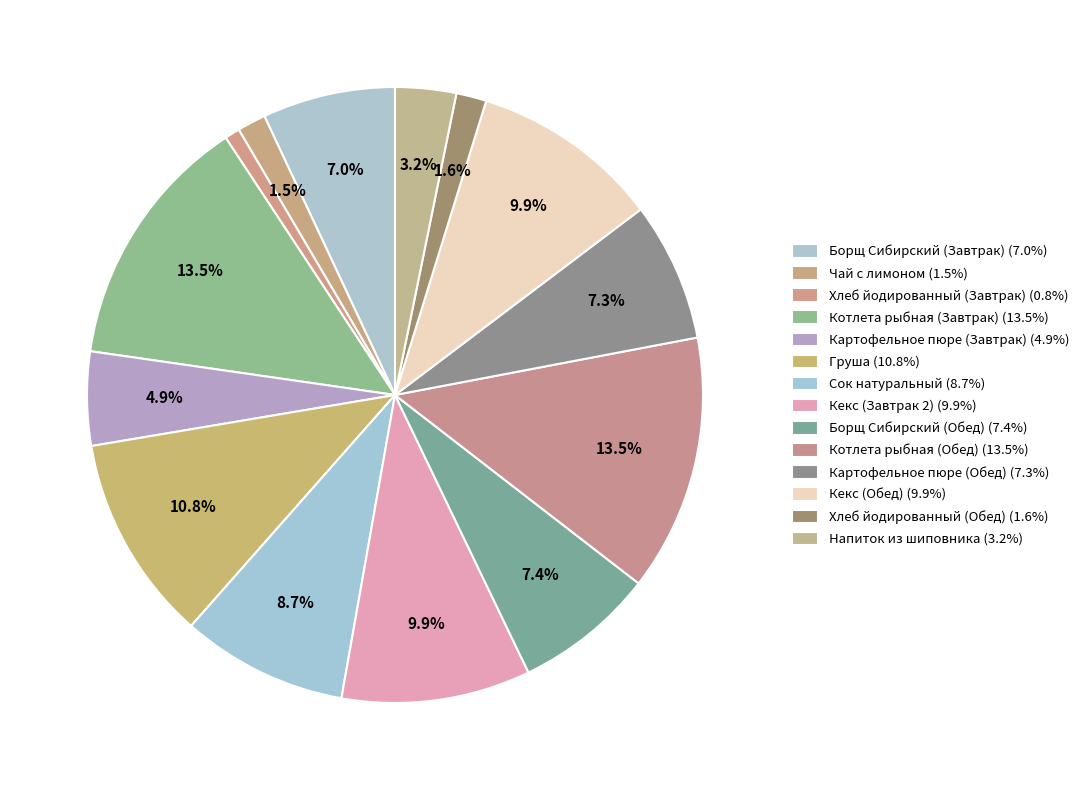

What is the ratio of the value at Картофельное пюре (Обед) to the value at Груша?

0.7